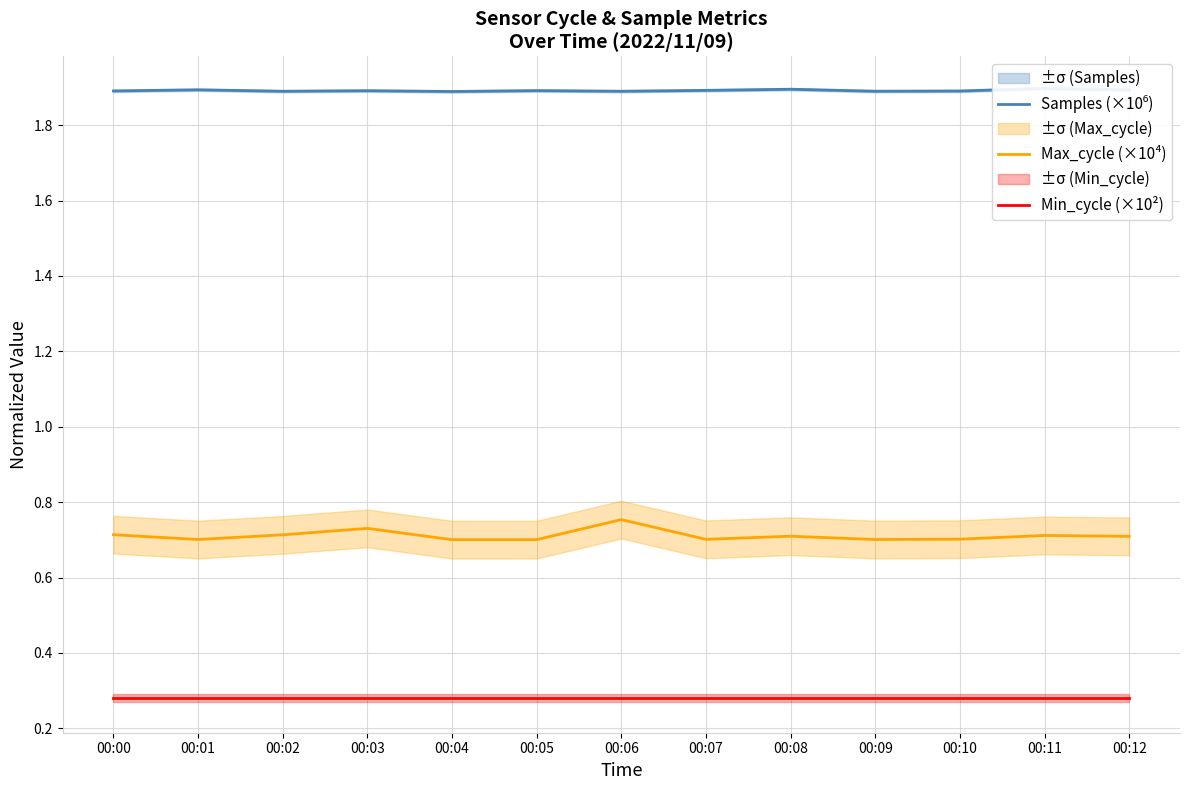

In Samples (×10⁶), how many points are lower than both neighbors (excluding endpoints)?

4